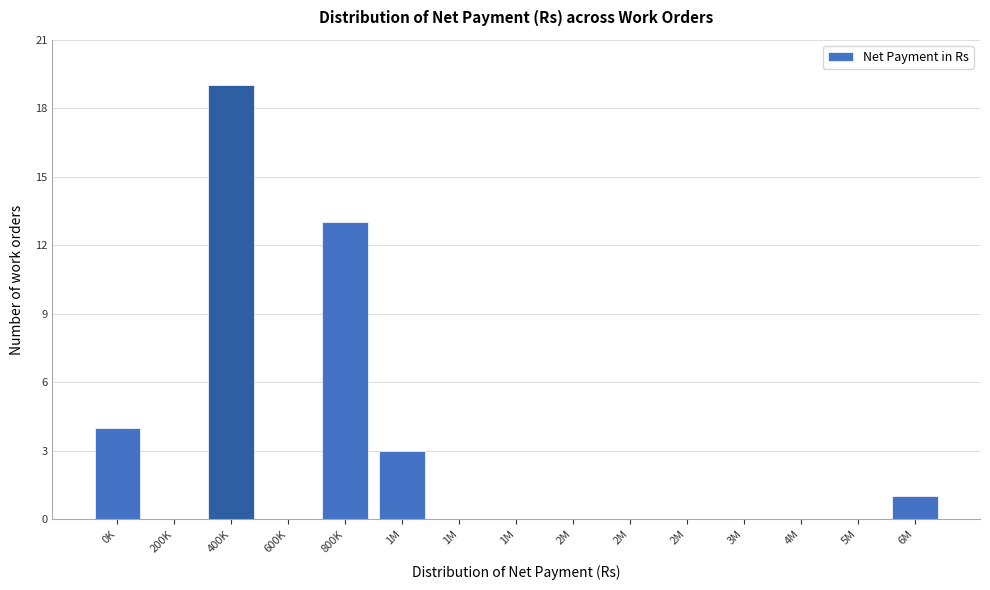

How many data points does each series have?

15